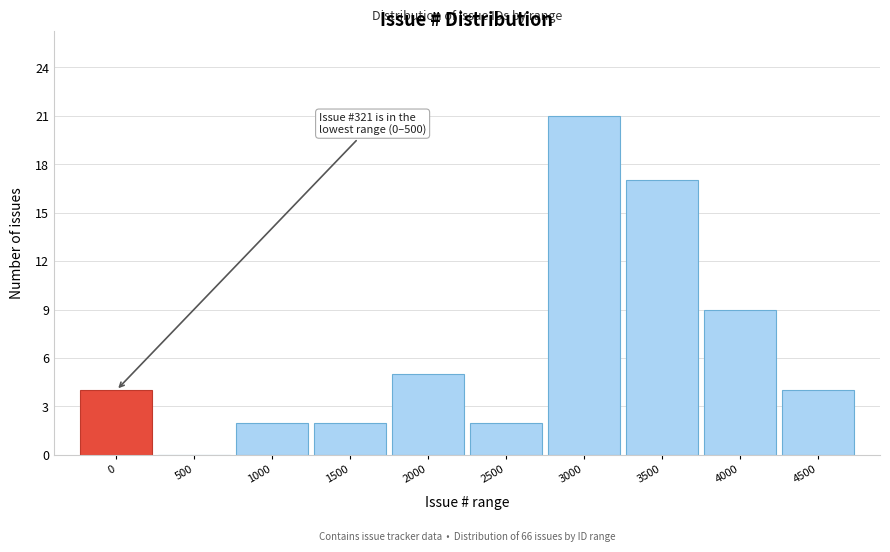

Reading left to right, what are all the values shown in this chart?

0=4	500=0	1000=2	1500=2	2000=5	2500=2	3000=21	3500=17	4000=9	4500=4